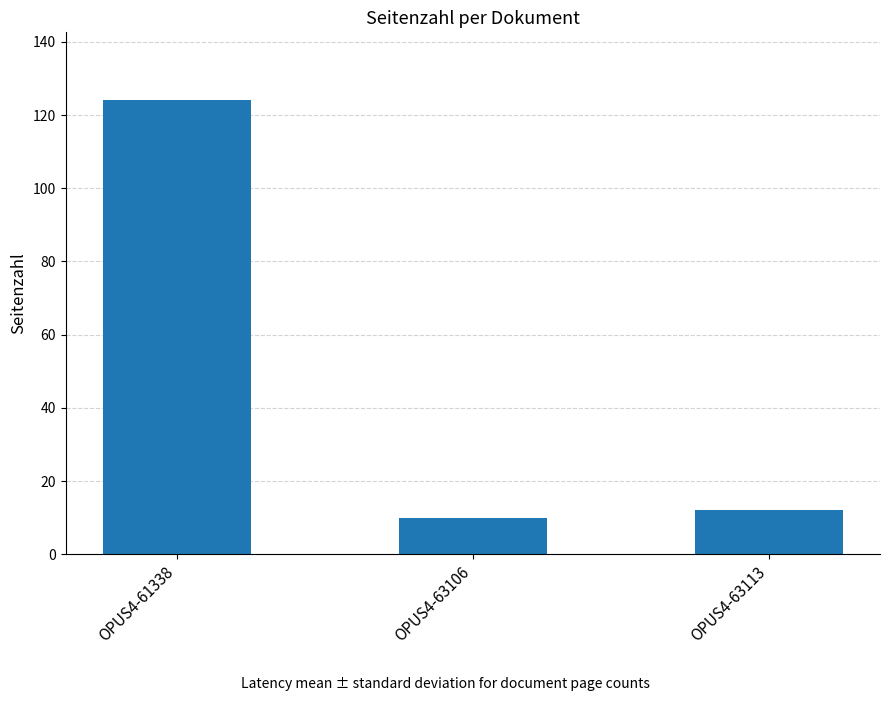

What is the difference between the values at OPUS4-63113 and OPUS4-63106?

2